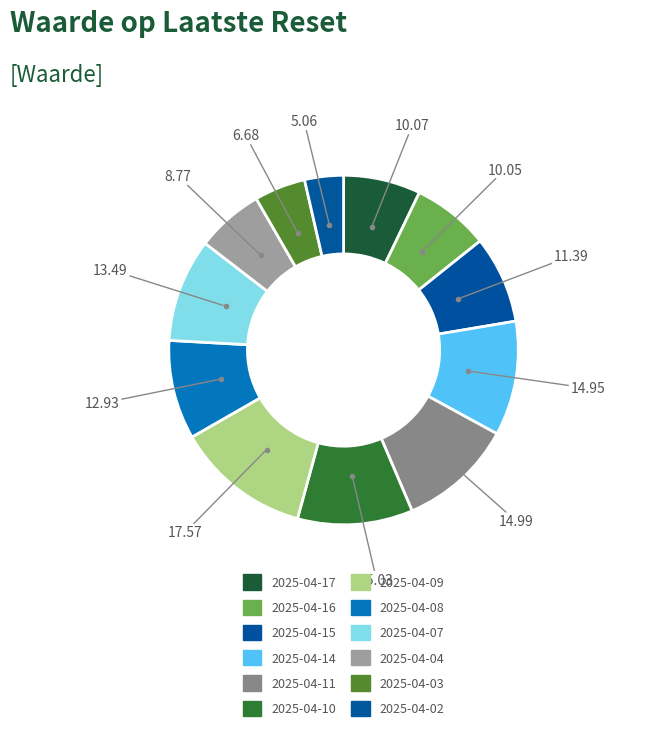

Count the number of slices in the pie.

12